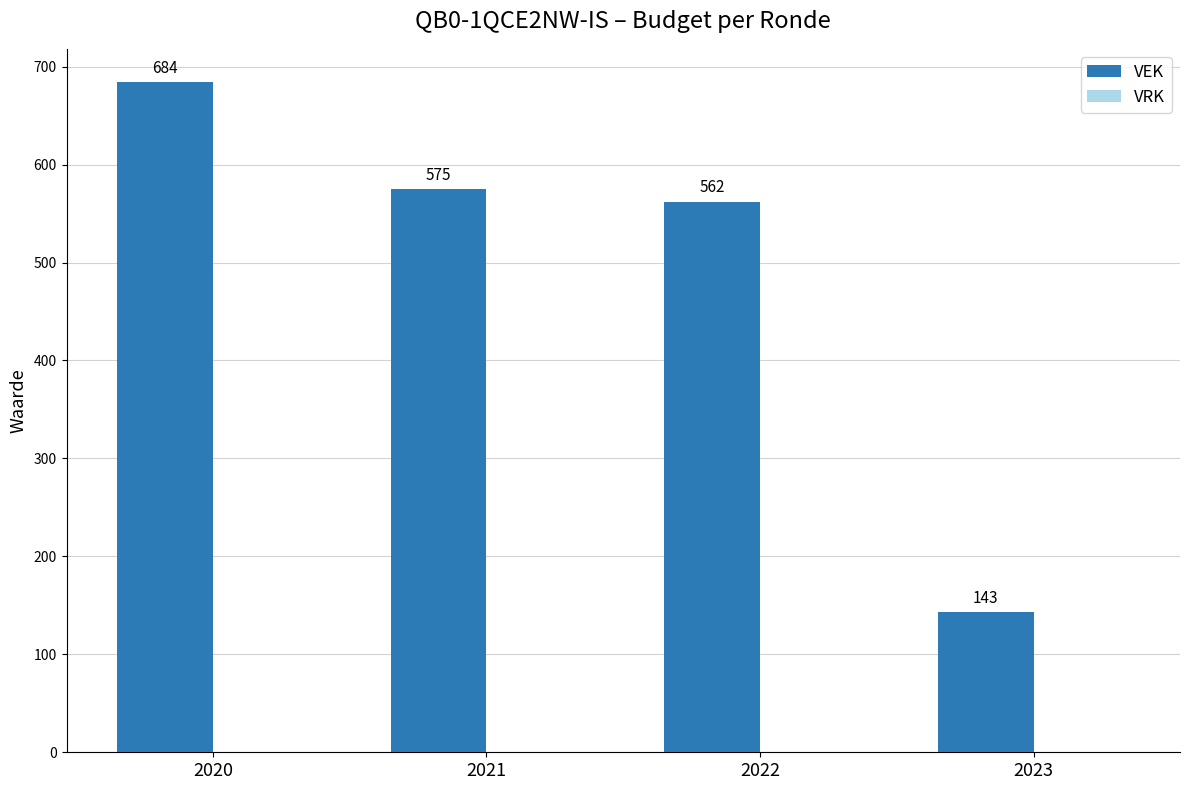

What is the sum of all values?

1964